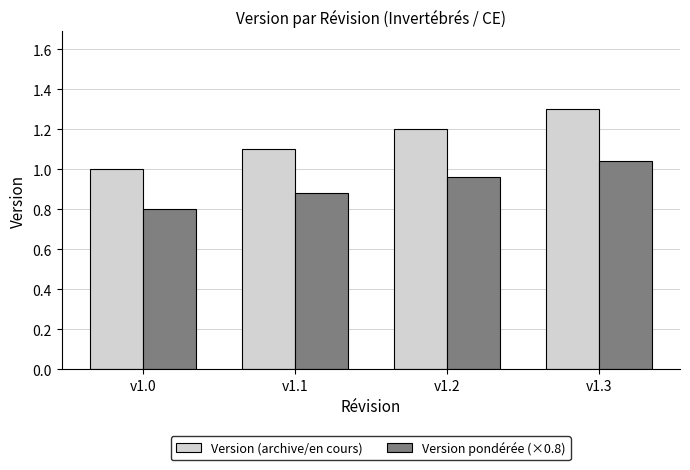

Between v1.1 and v1.2, which series saw the biggest shift?

Version (archive/en cours)